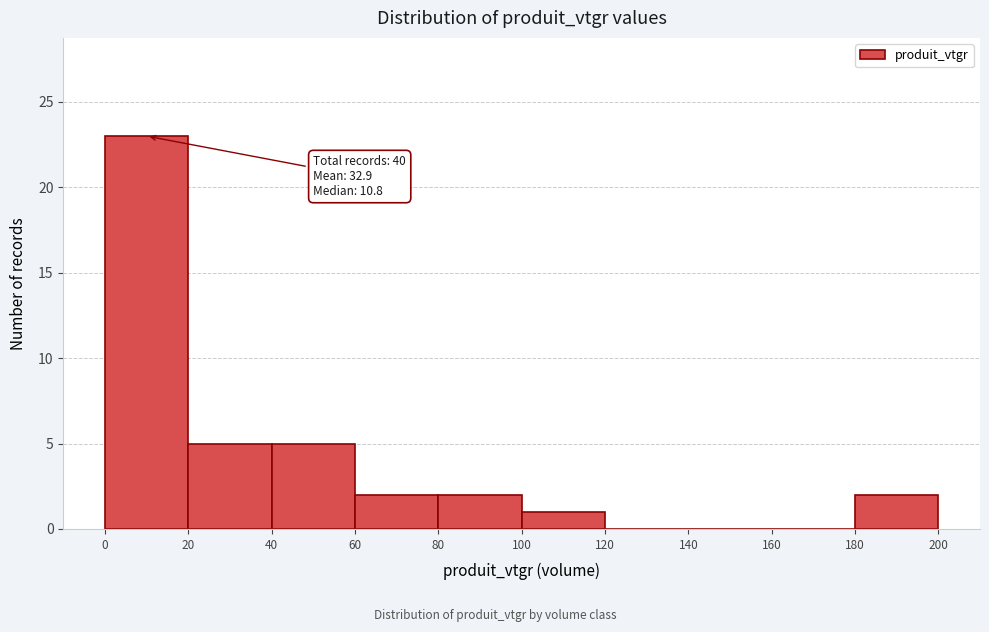

Over which range of the x-axis is the bar tallest?

0 to 20